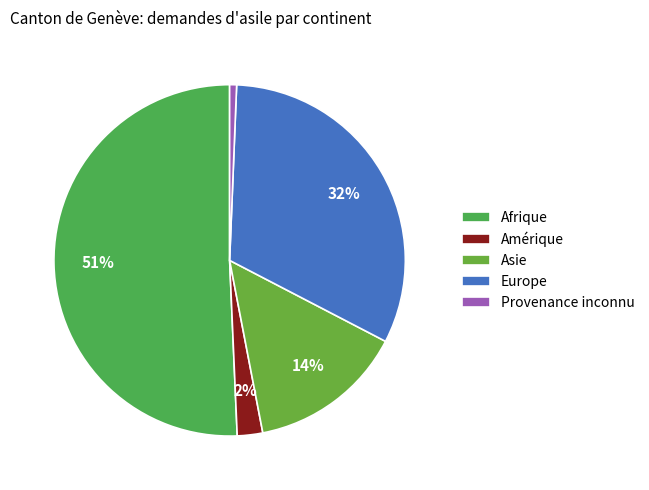

What is the change in value from Asie to Europe?

+166